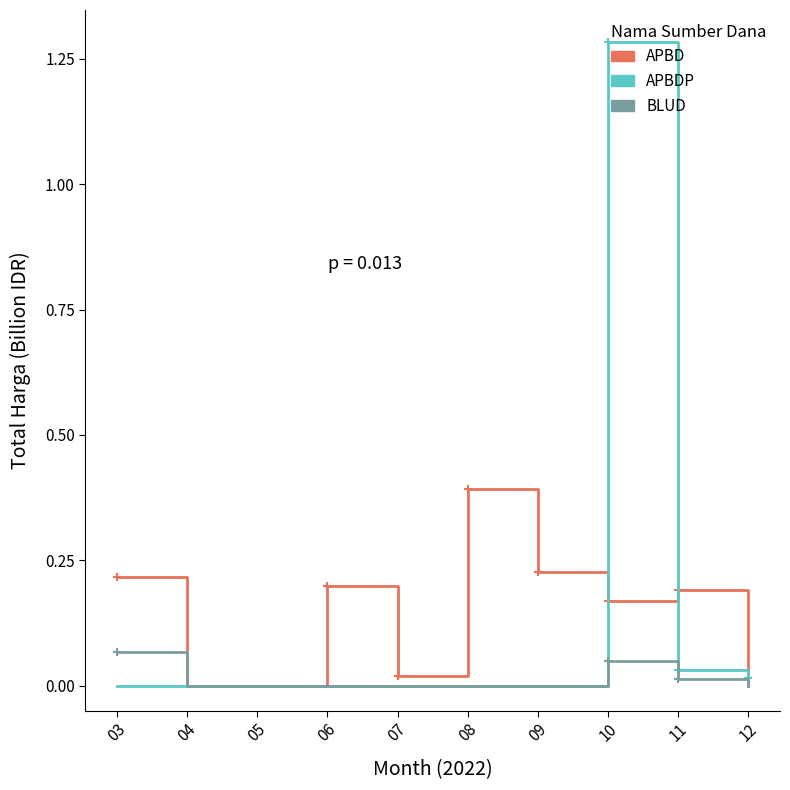

Which series has the widest spread of values?

APBDP